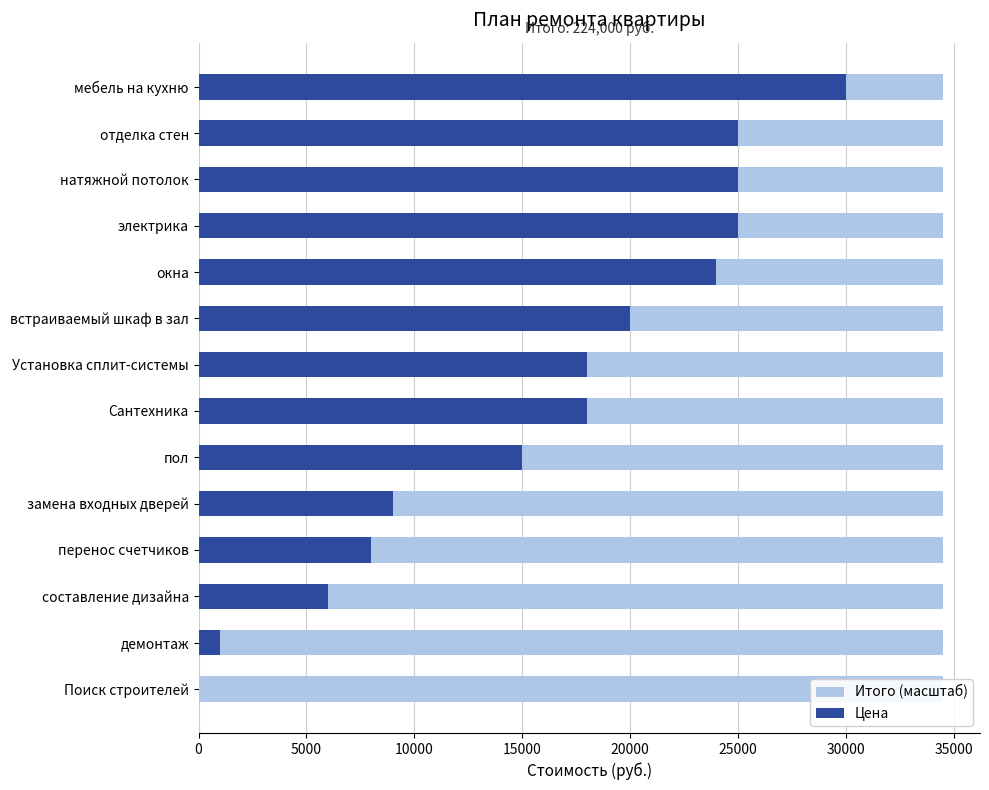

The value of Итого (масштаб) at 30000 is 0.2. True or false?

False